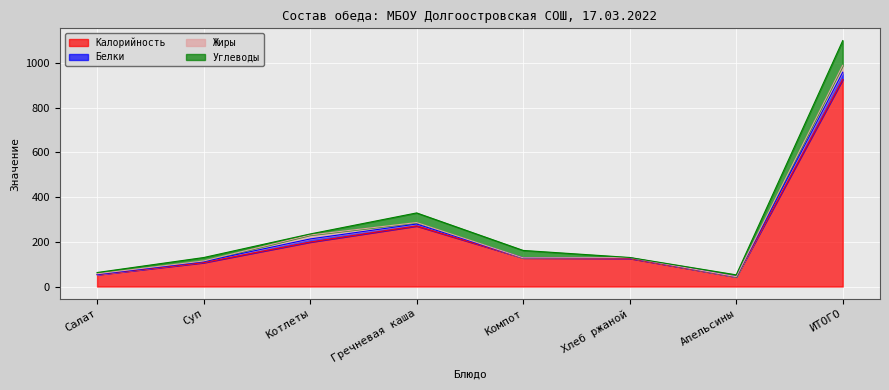

Reading right to left, extract all data points from this chart.

Калорийность: 927.0	43.0	126.0	128.0	271.0	199.0	107.0	53.0
Белки: 32.2	0.9	2.8	0.4	8.8	13.9	4.6	0.9
Жиры: 31.1	0.2	0.6	0.0	6.6	17.8	2.8	3.0
Углеводы: 110.4	8.1	0.6	33.2	43.1	4.5	15.3	5.7